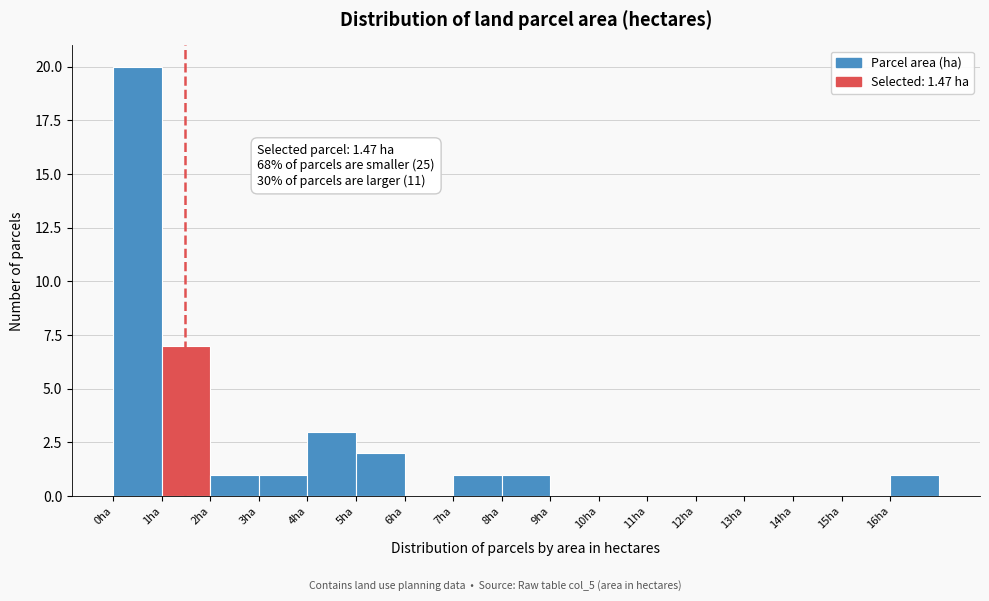

Which range on the x-axis has the tallest bar?

0 to 1